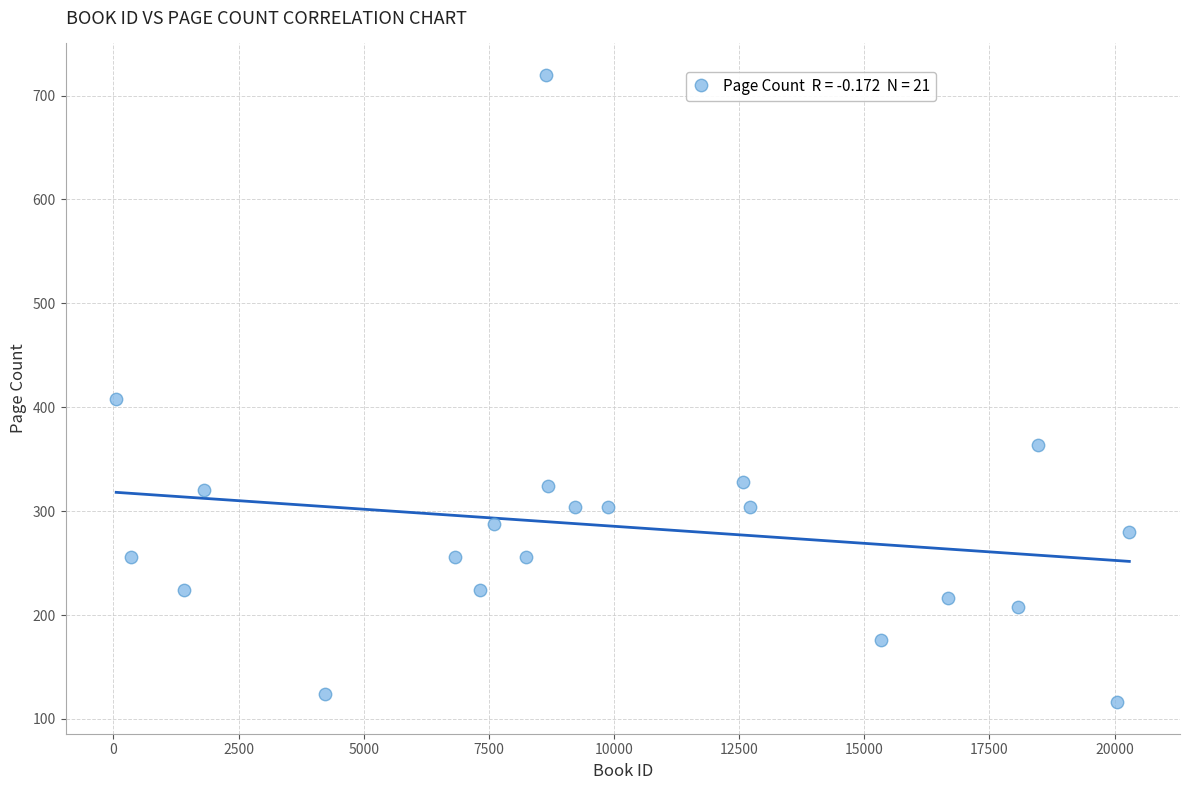

What Y value in the scatter plot is closest to 418?

408